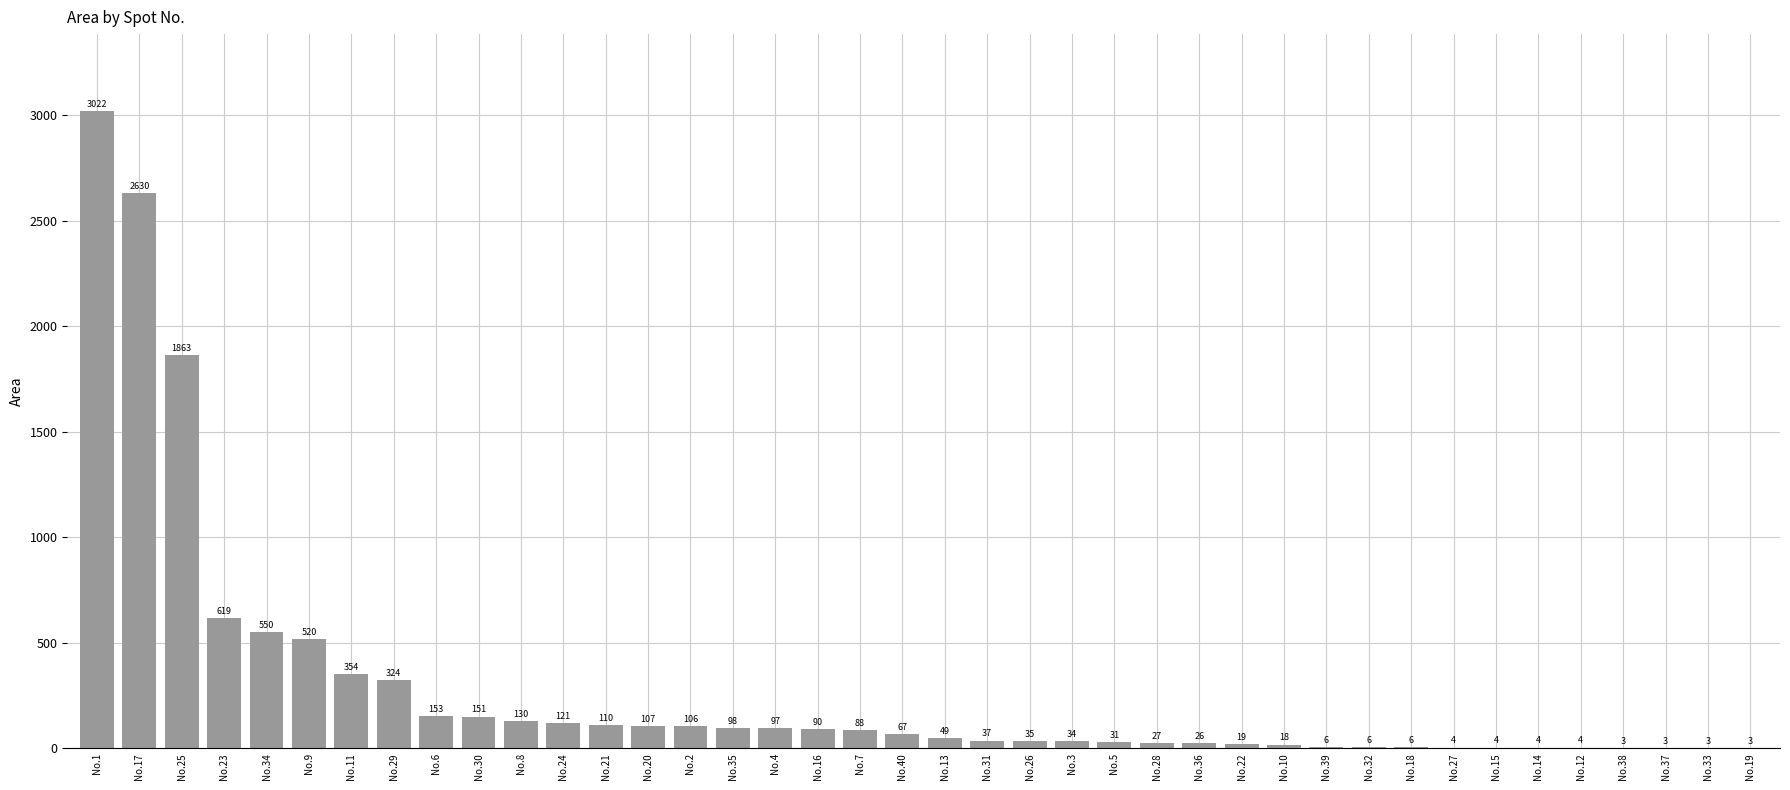

The chart shows a value of 153 at No.6. True or false?

True